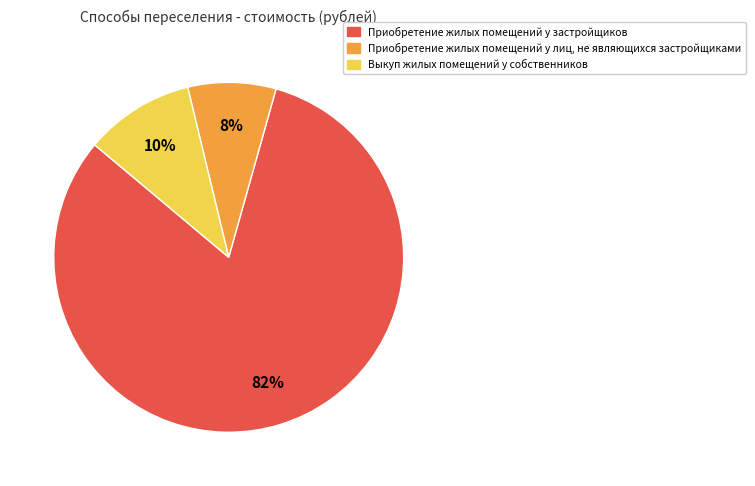

Is there any slice that represents more than half of the pie?

Yes